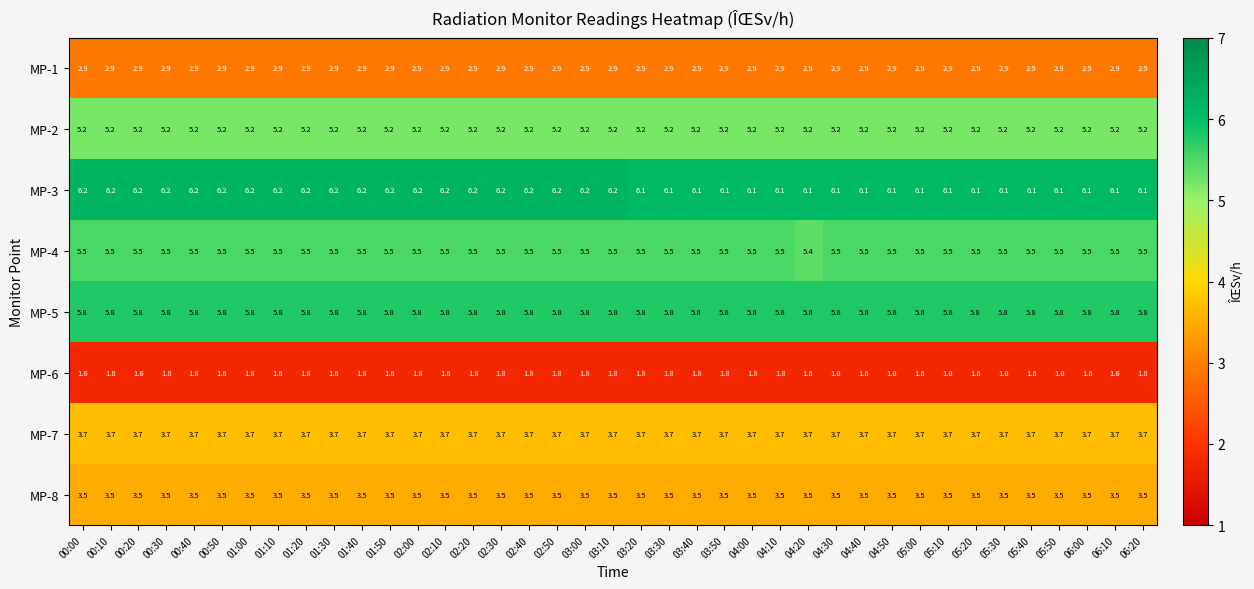

Rank the series at 02:30 from lowest to highest value.

MP-6, MP-1, MP-8, MP-7, MP-2, MP-4, MP-5, MP-3